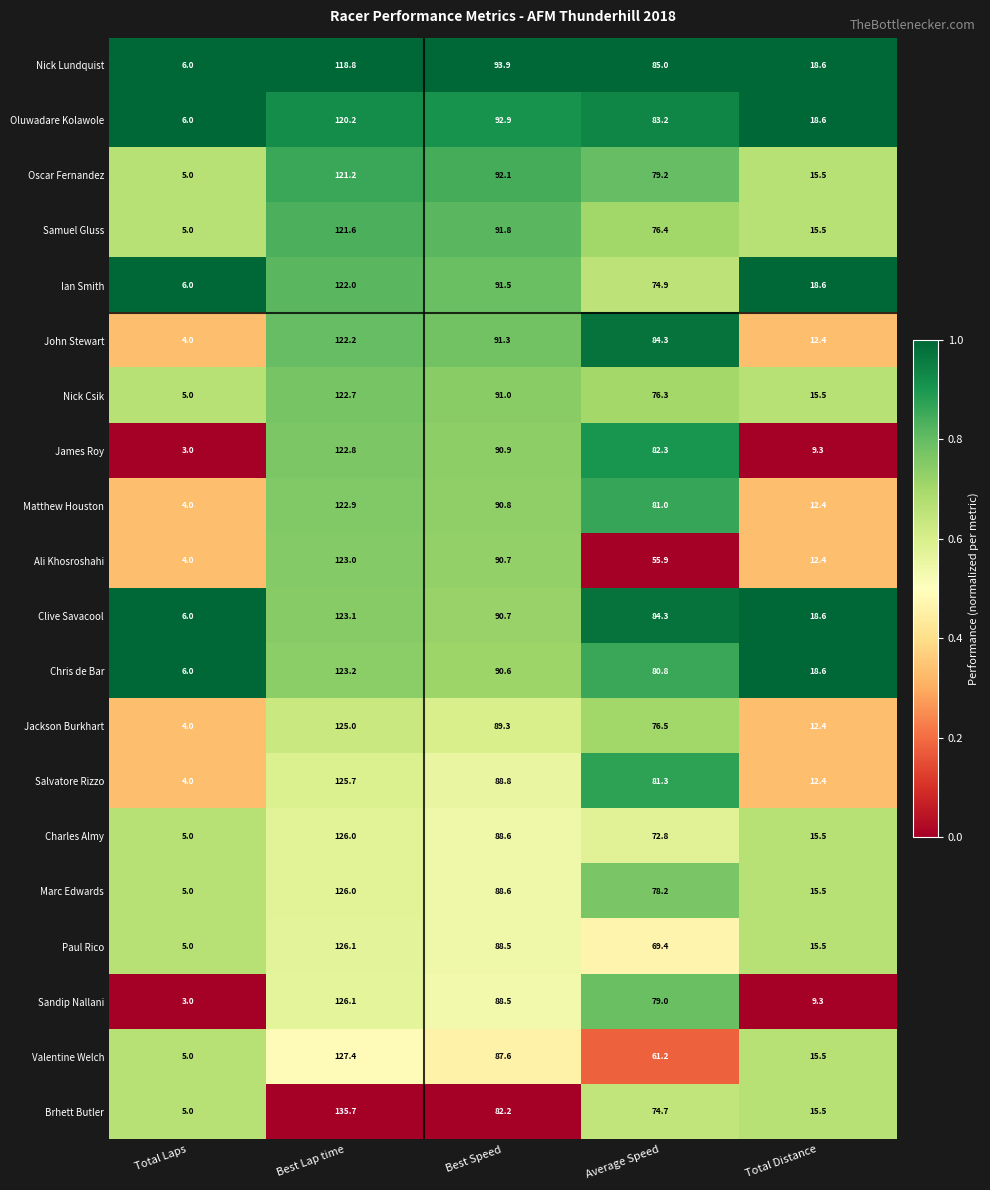

The Paul Rico series shows 5.0 at Total Laps. True or false?

True